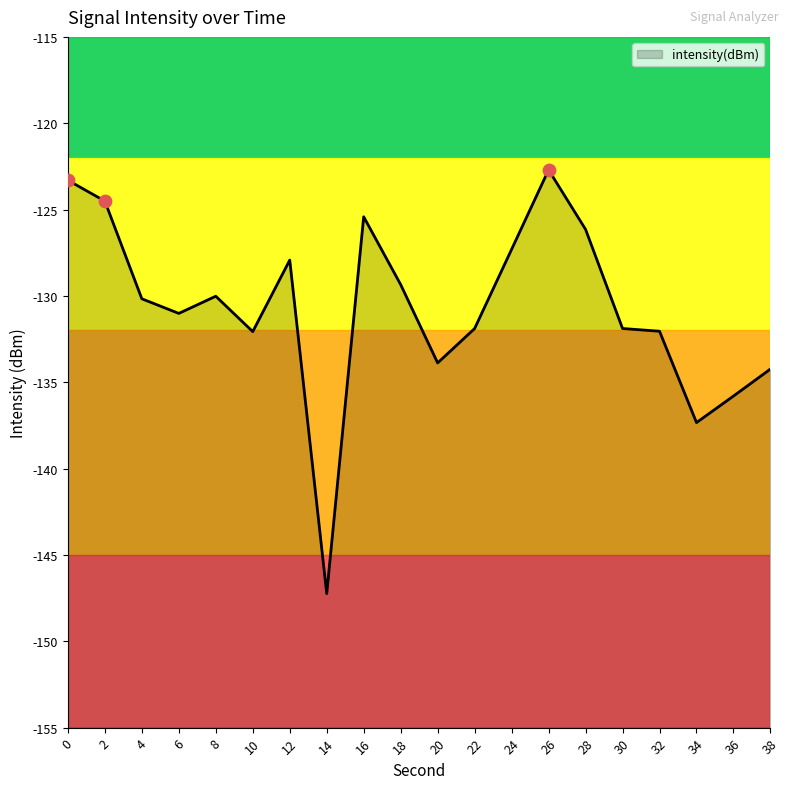

What is the change in value from 8 to 20?

-3.9